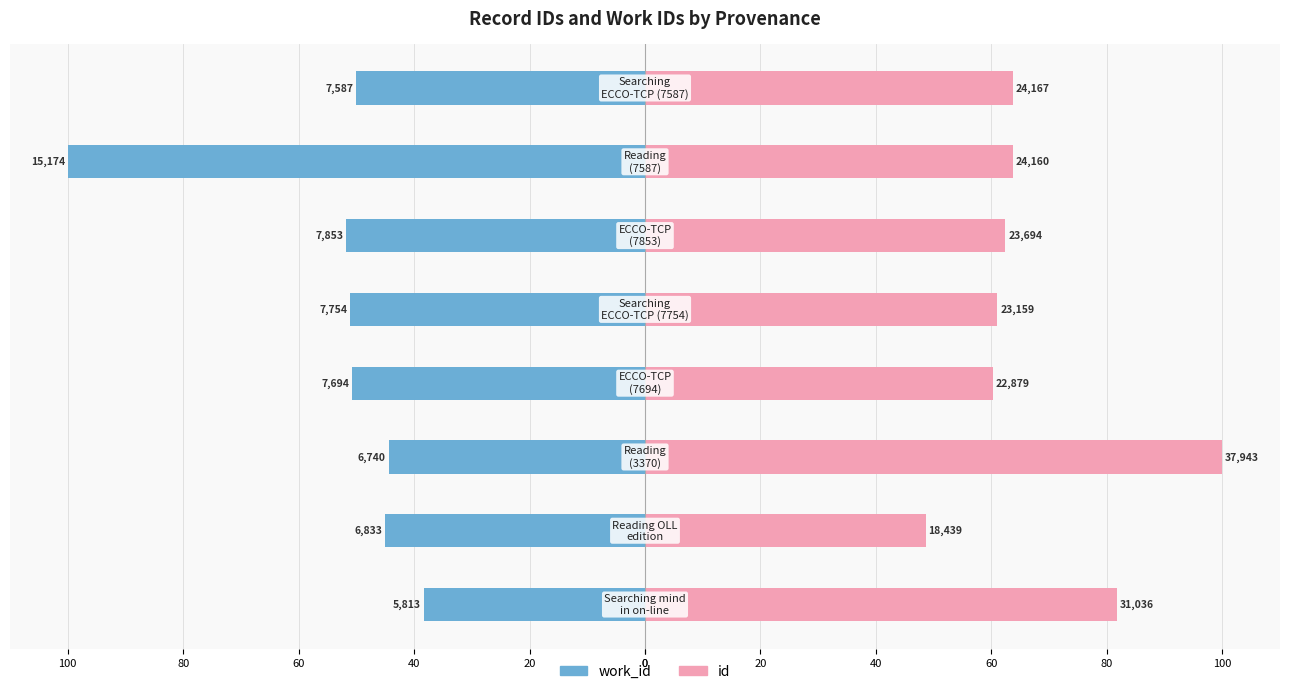

Where is work_id nearest to the value -69?

100